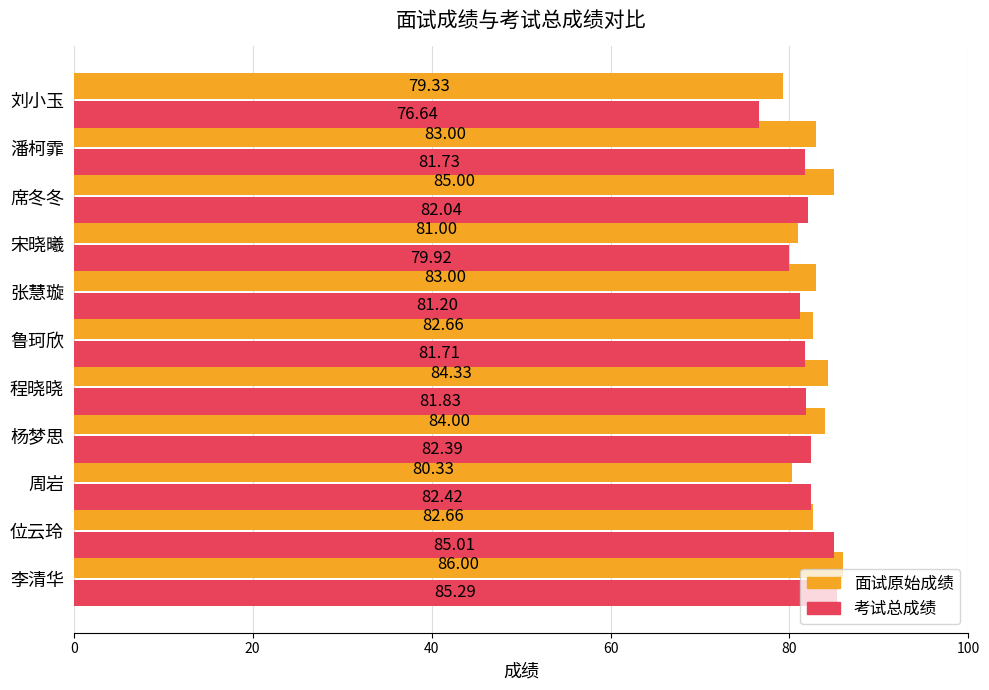

Which series has the largest total across all categories?

面试原始成绩